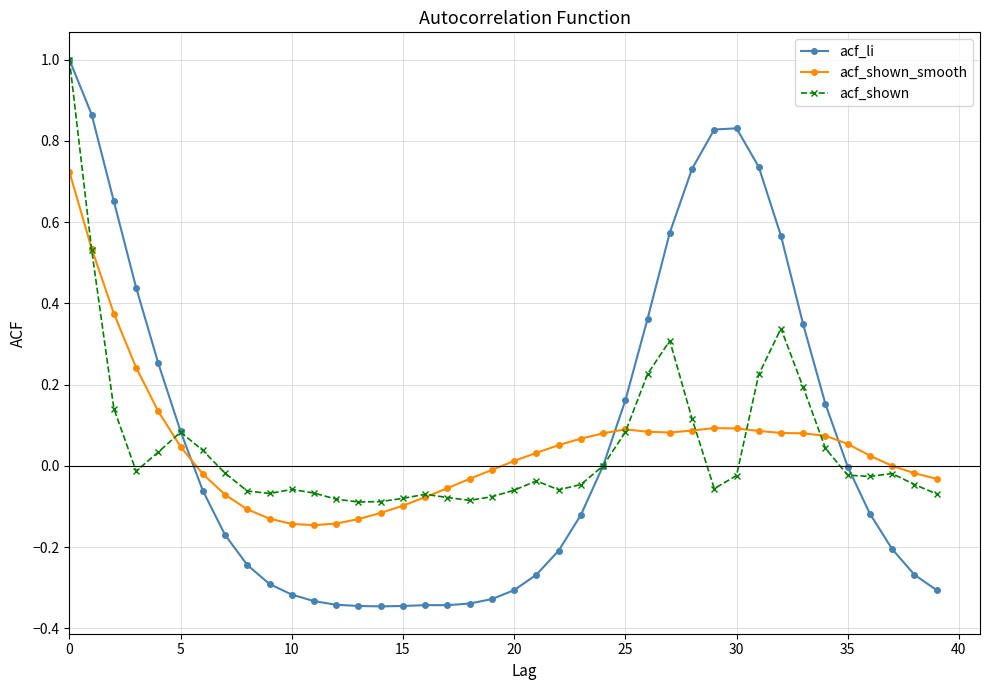

How many times do acf_li and acf_shown_smooth cross each other?

3